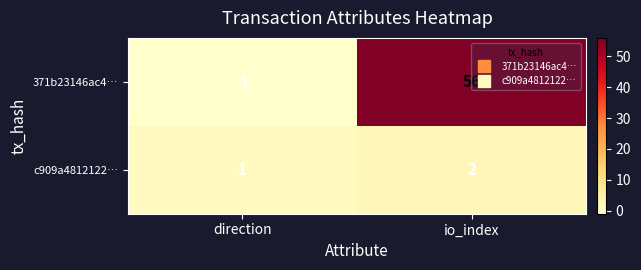

Where is c909a4812122… nearest to the value 1?

direction